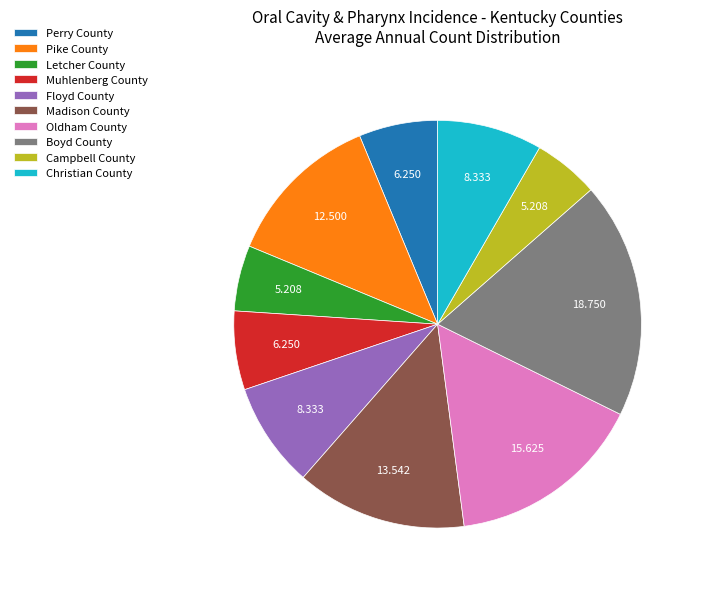

Do Muhlenberg County and Boyd County together represent more than half of the pie?

No